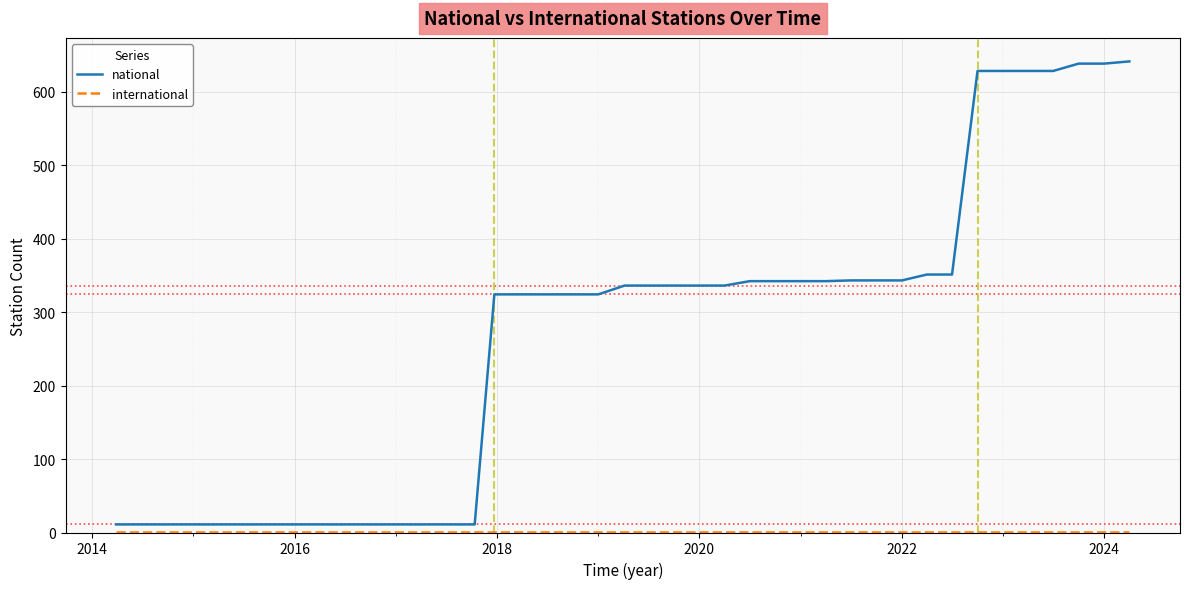

What is the difference between the maximum and minimum values in the national series?

630